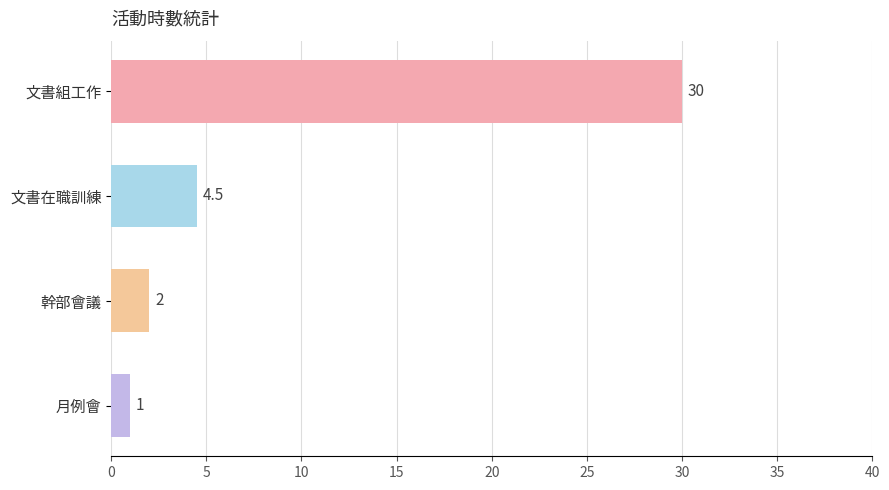

Reading bottom to top, what are all the values shown in this chart?

1.0	2.0	4.5	30.0